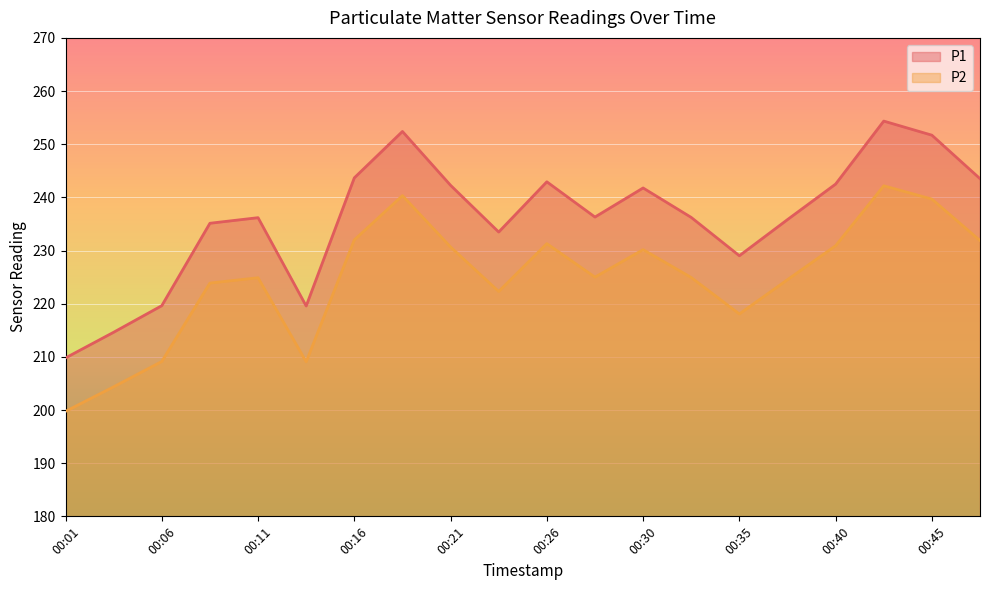

List the labels in order of P1 value, smallest first.

00:01, 00:03, 00:13, 00:06, 00:35, 00:23, 00:08, 00:38, 00:11, 00:33, 00:28, 00:30, 00:21, 00:40, 00:26, 00:47, 00:16, 00:45, 00:18, 00:43